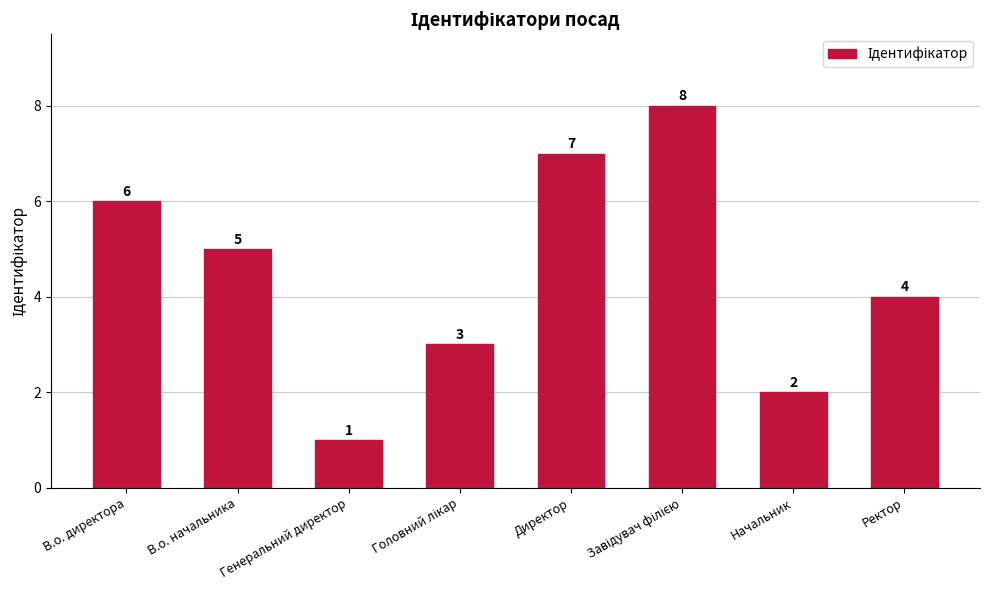

Which category has the lowest value across all series?

Генеральний директор